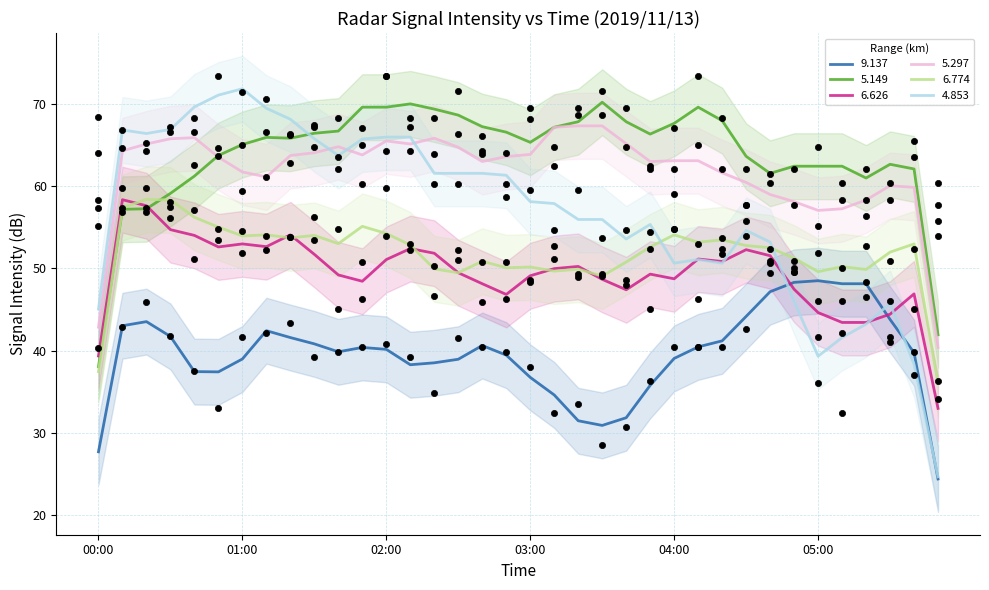

Which series has the largest total across all categories?

  5.149